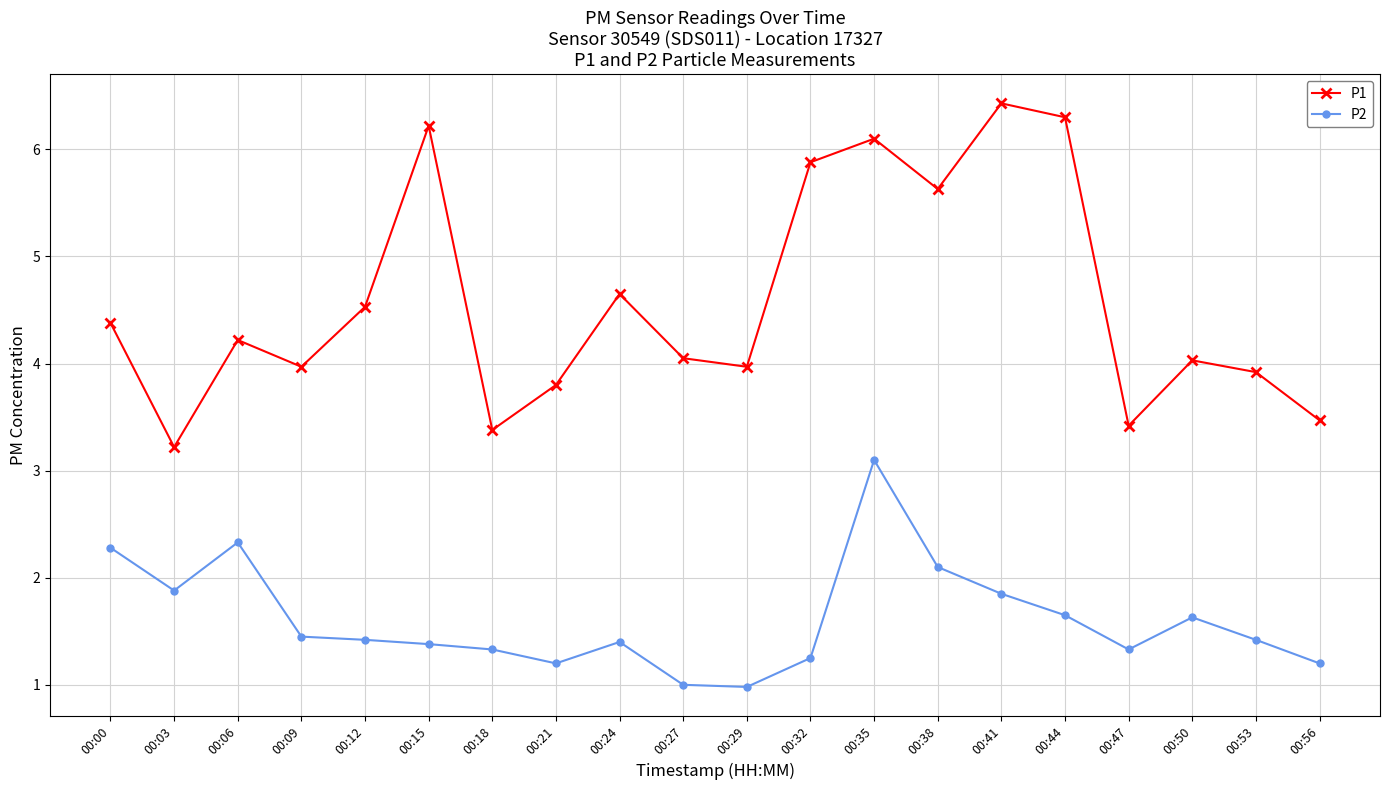

Rank the series by their average value, from lowest to highest.

P2, P1